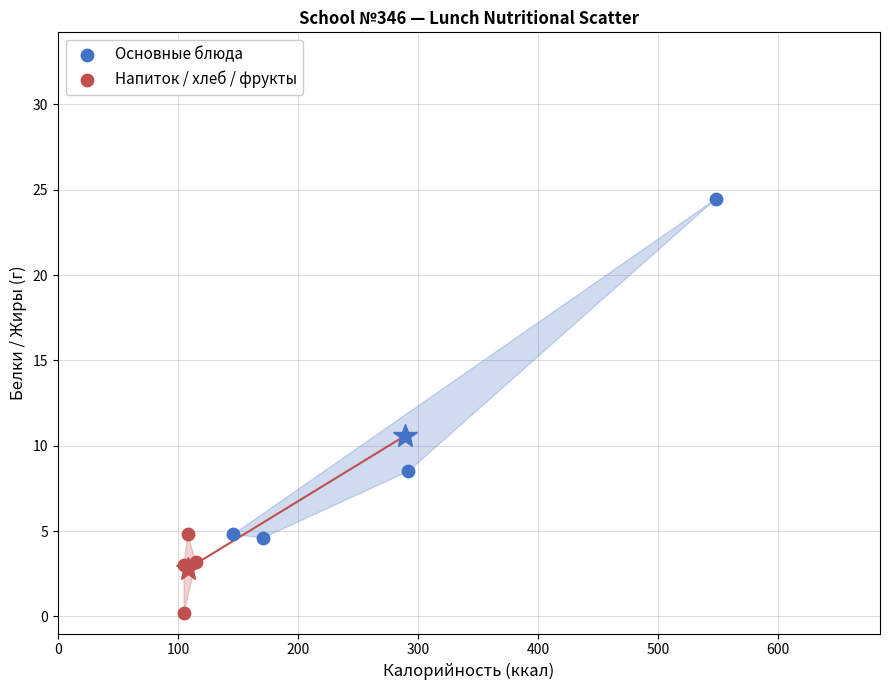

Which series contains the highest Y value?

Основные блюда